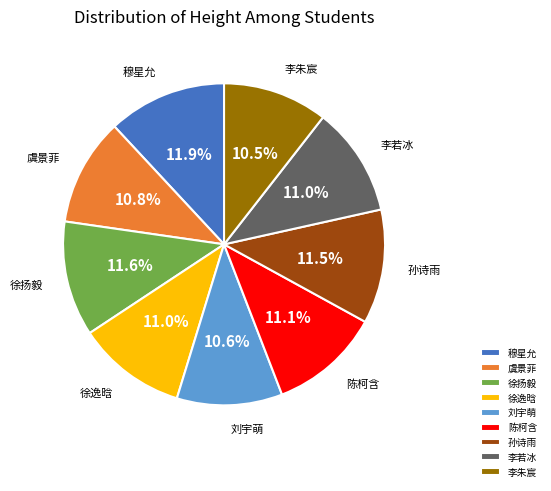

Does any single category account for the majority?

No